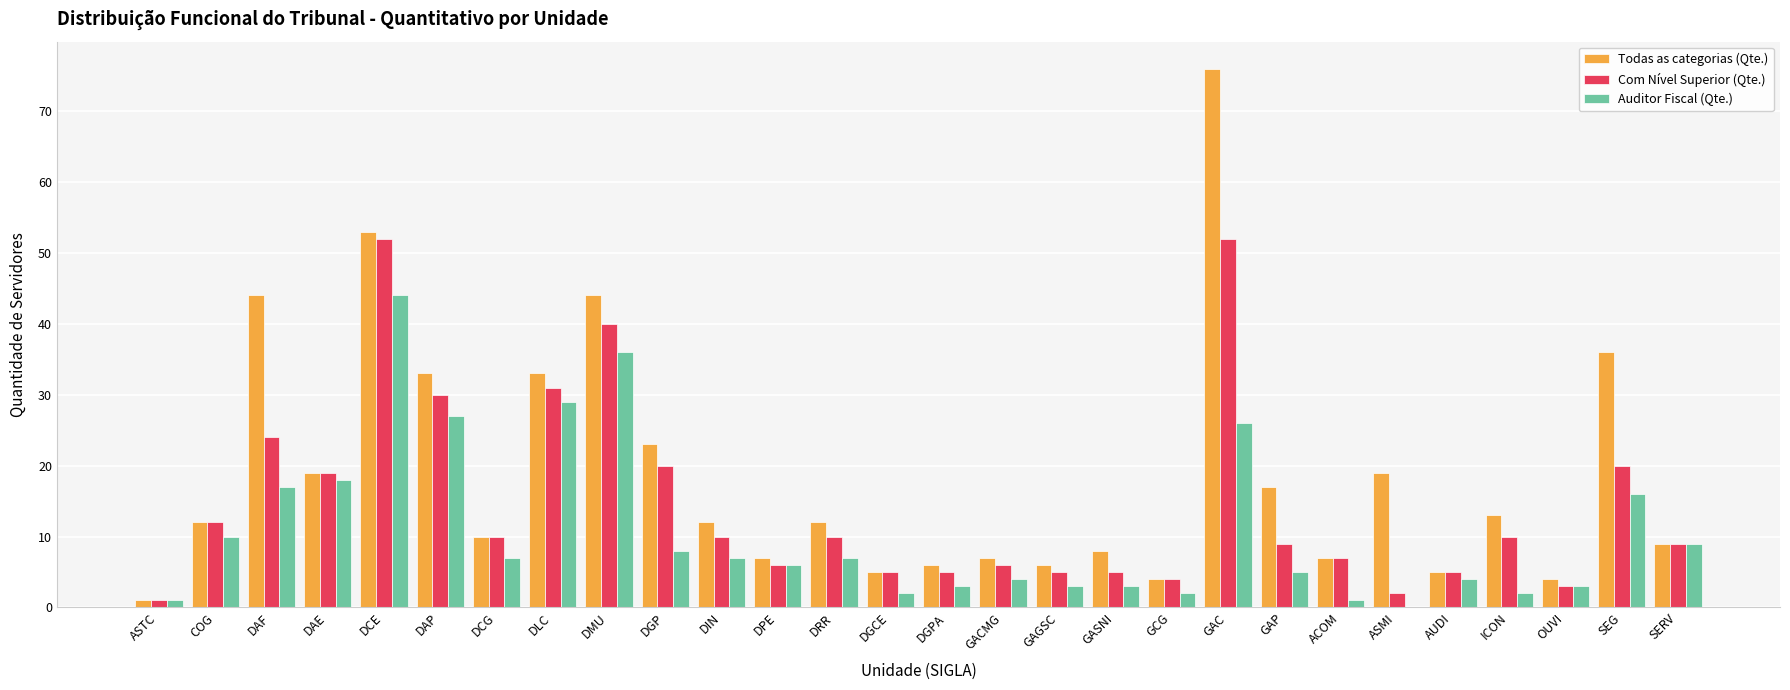

What is the sum of all Com Nível Superior (Qte.) values?

412